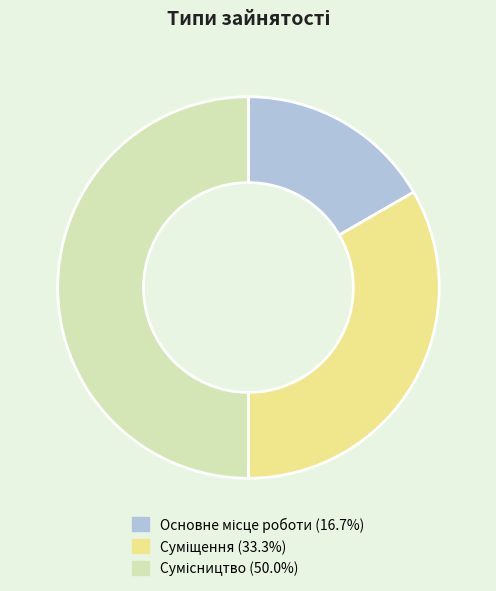

To the nearest percent, what percentage of the pie is Основне місце роботи?

17%